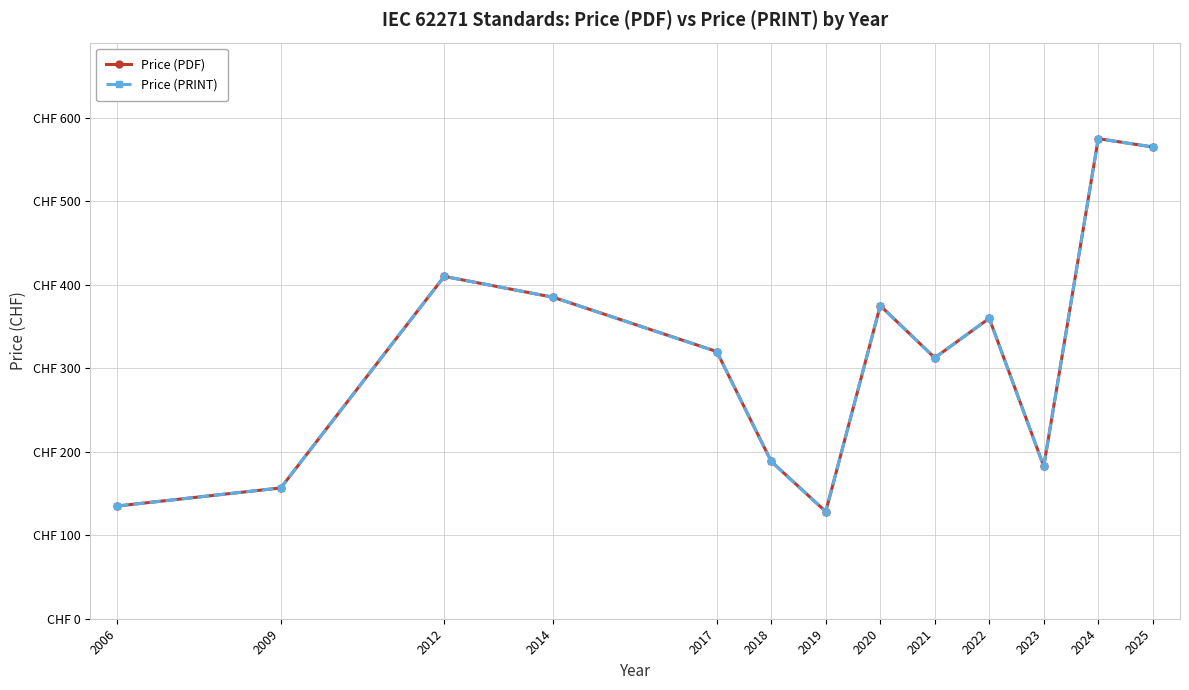

At which category does the chart reach its peak across all series?

2024